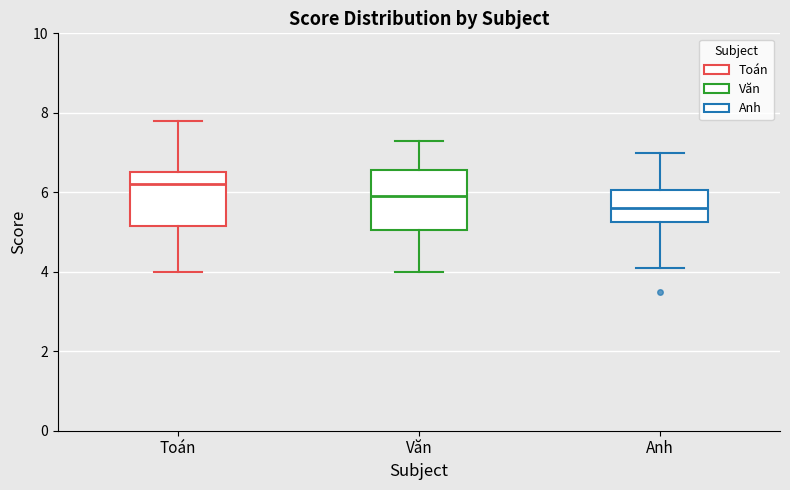

Reading left to right, transcribe this box plot: for each box, give where its median line is, the range the box spans, and where its two whiskers end, as read against the y-axis. The values are not printed on the chart, so give them approximately, as read against the axis.

Toán: median 6.2, box 5.2 to 6.6, whiskers 4.0 to 7.8
Văn: median 6.0, box 5.0 to 6.6, whiskers 4.0 to 7.4
Anh: median 5.6, box 5.2 to 6.0, whiskers 4.2 to 7.0